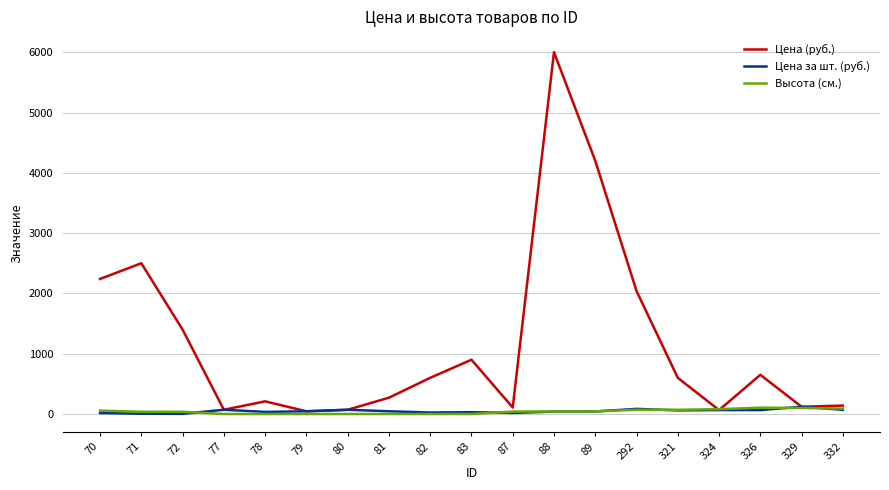

How many values in the Цена за шт. (руб.) series are below 45?

9